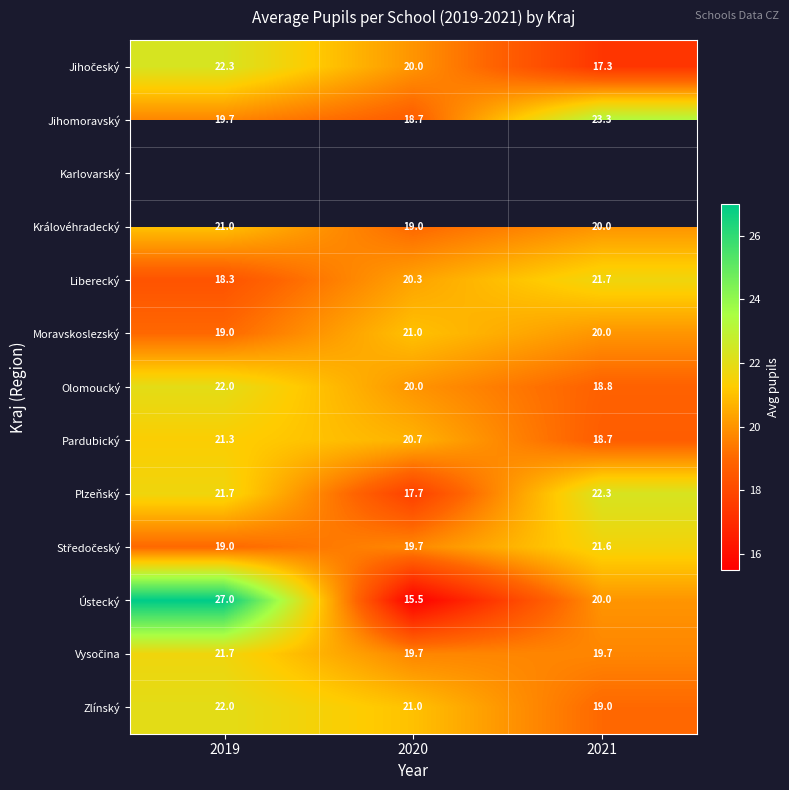

What is the smallest value displayed?

15.5